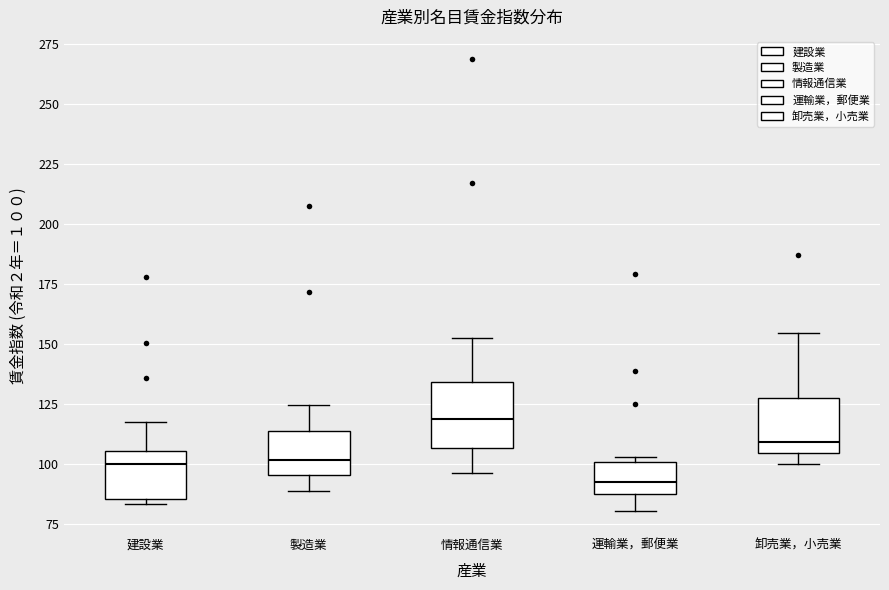

Where does the lower whisker of the box for 運輸業，郵便業 end on the y-axis? The values are not printed on the chart, so give them approximately, as read against the axis.

80